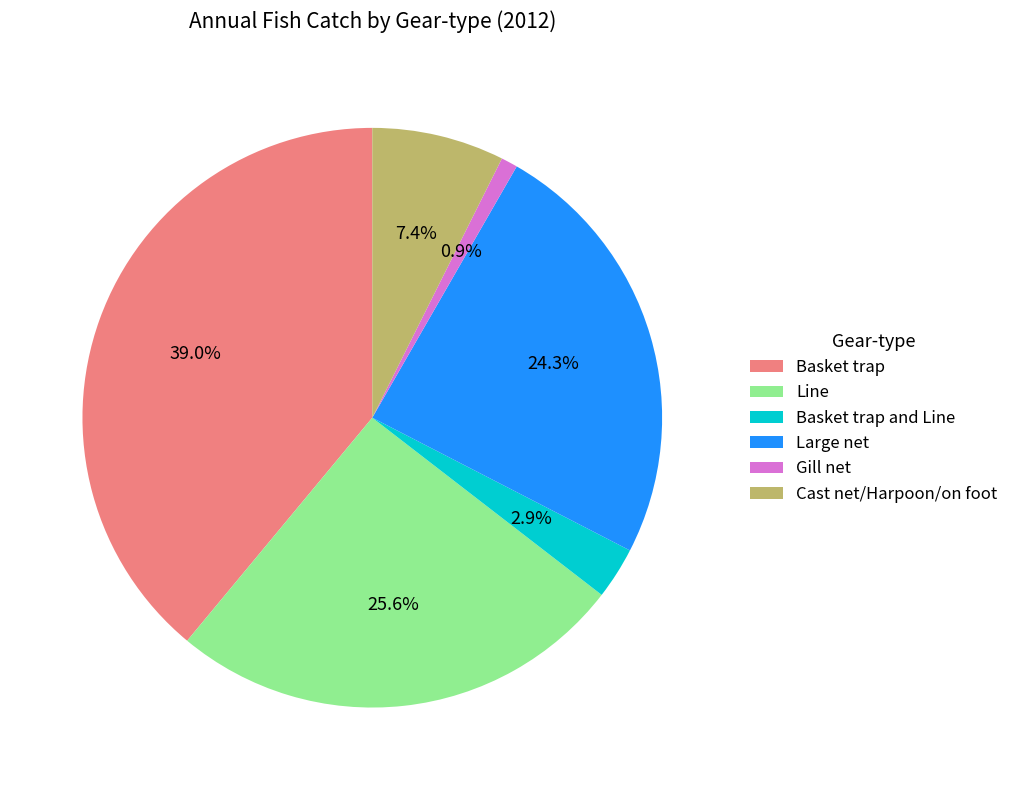

To the nearest percent, what percentage of the pie is Basket trap?

39%